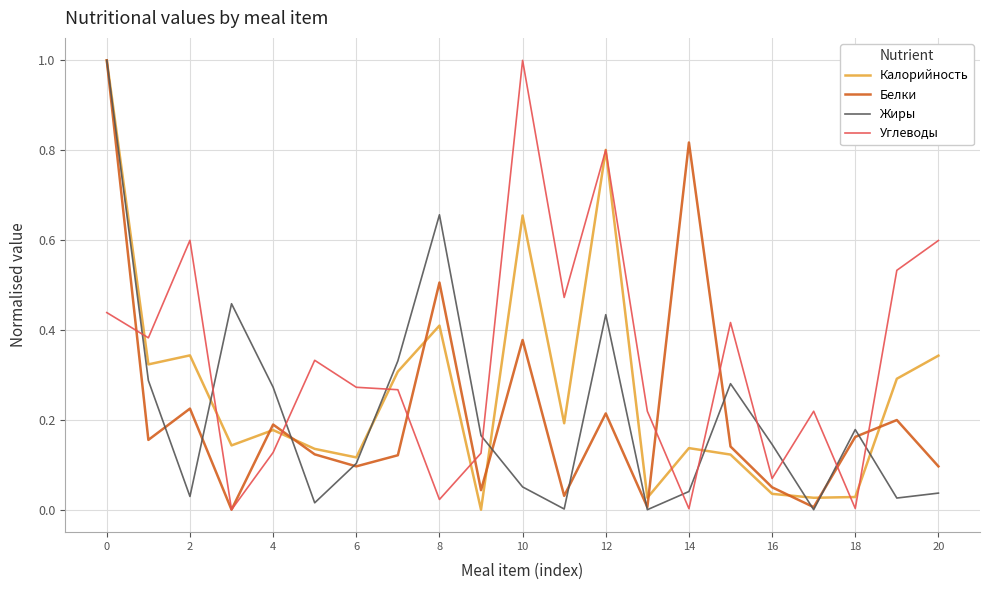

After their last crossing, which series has the higher values: Жиры or Белки?

Белки